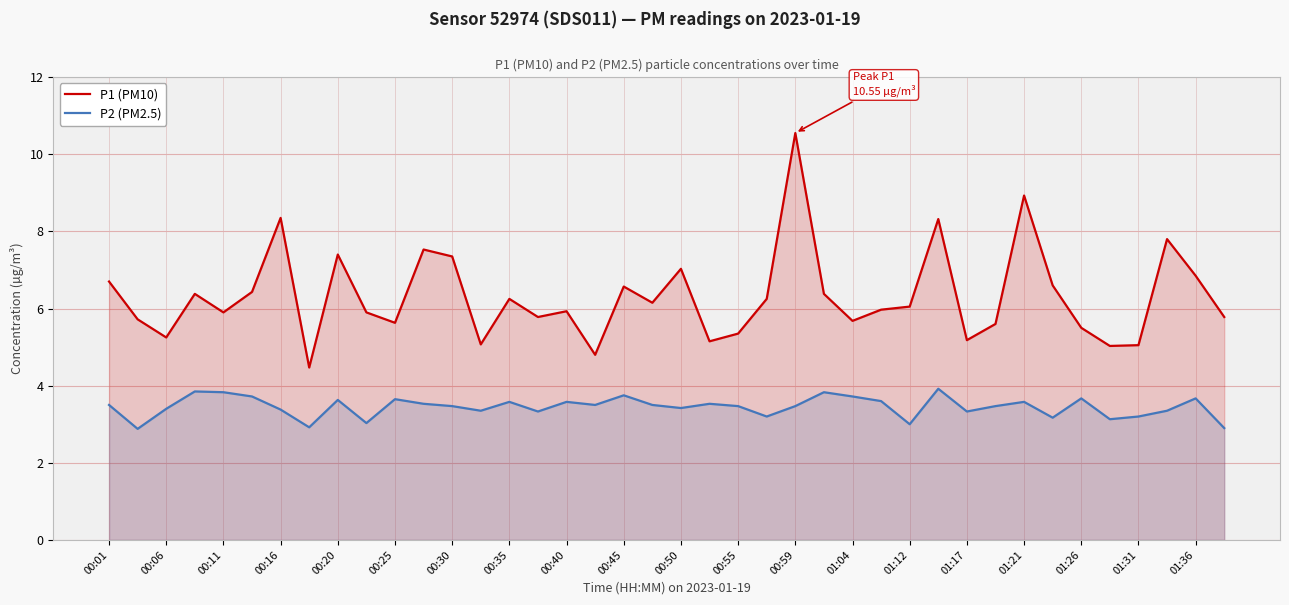

What is the spread (max minus min) of values at 00:50?

3.6